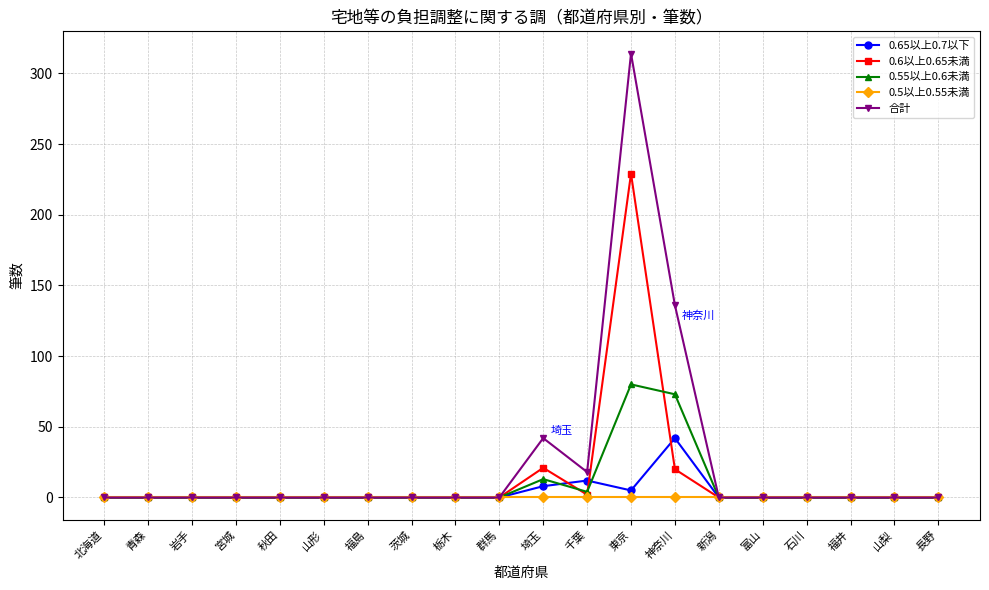

Which series has the widest spread of values?

合計